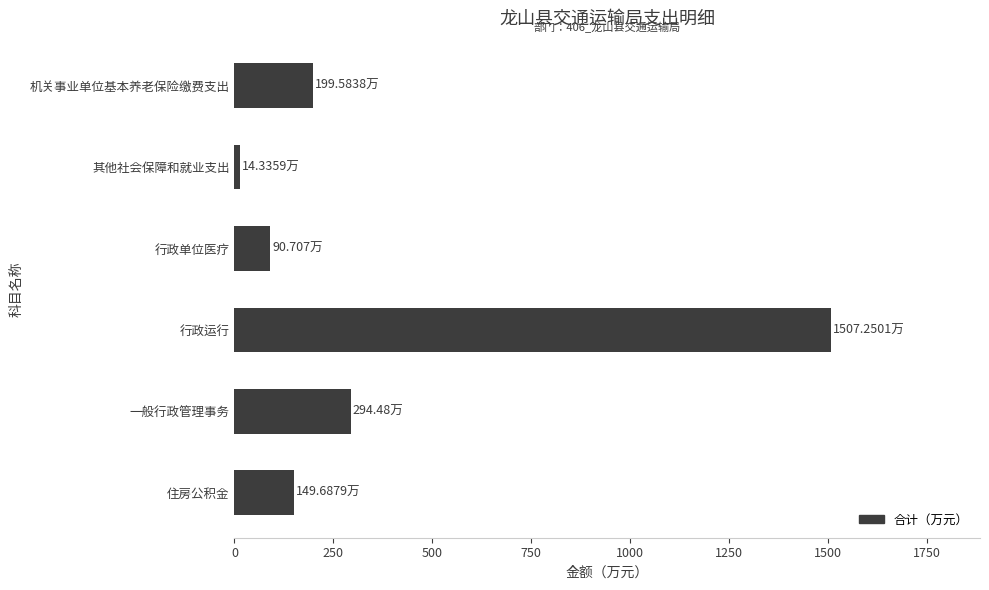

Are the bars horizontal?

Yes